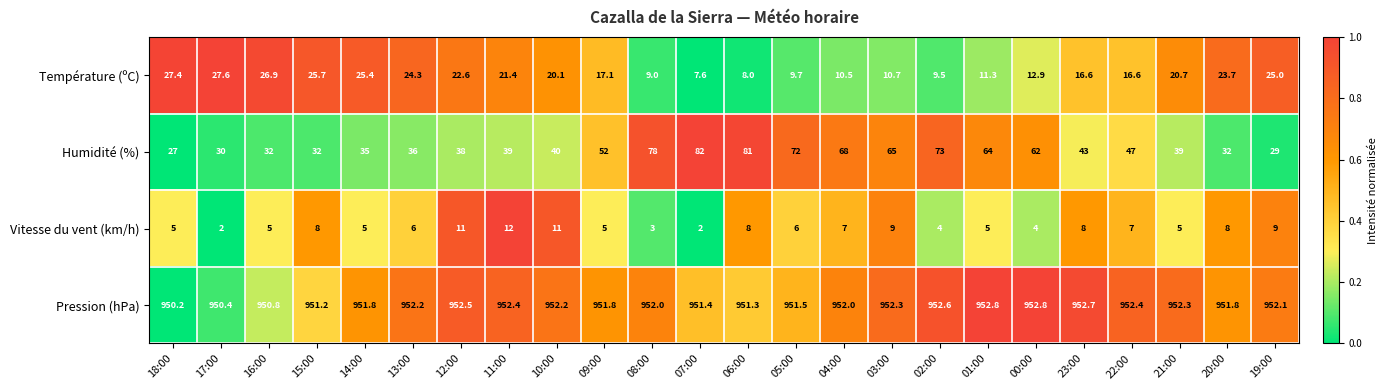

What is the smallest value displayed?

2.0